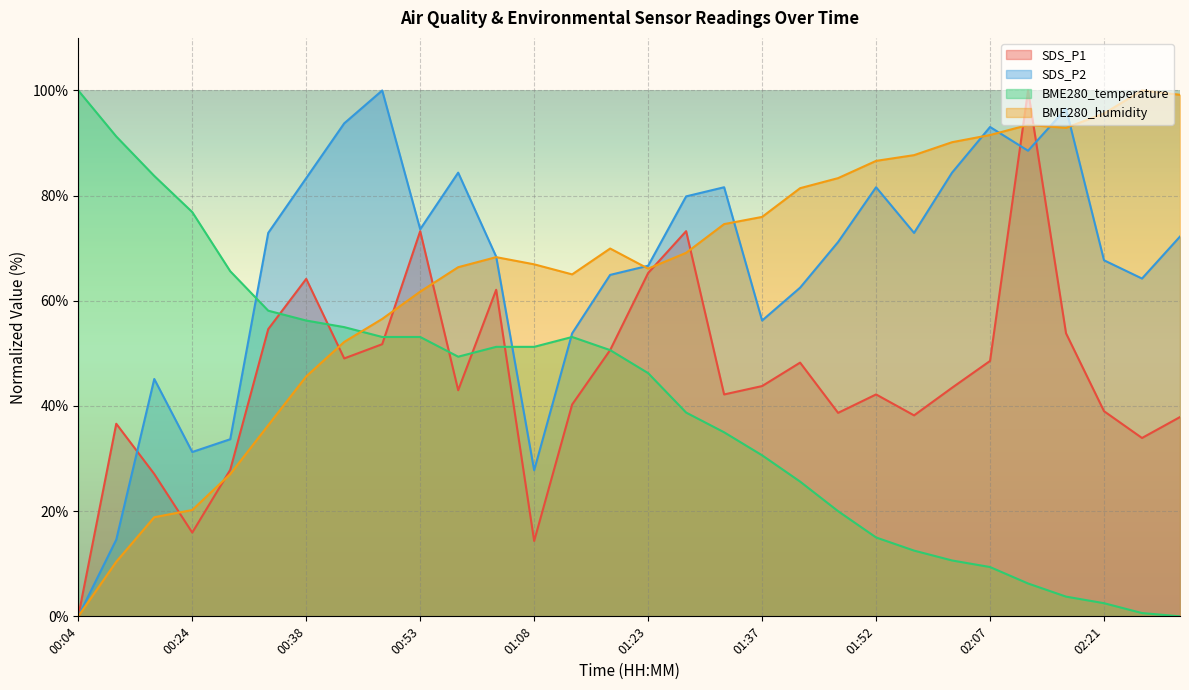

How many series are shown in this chart?

4